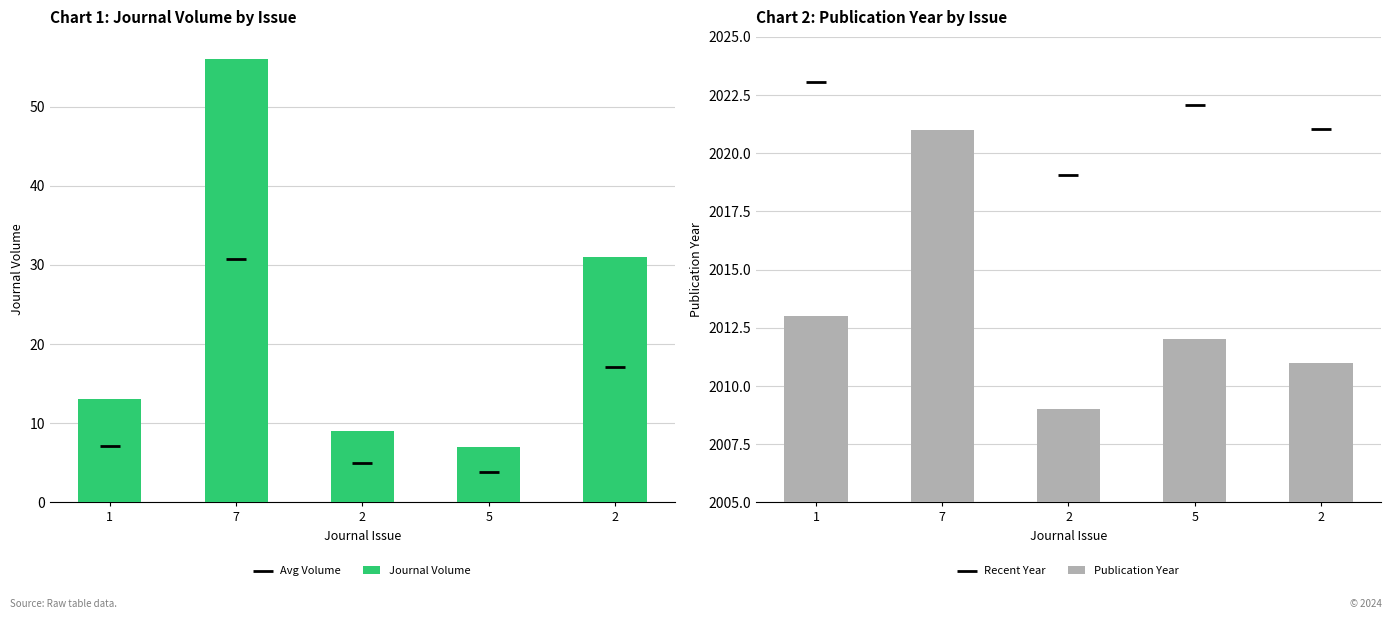

Is the value of Avg Volume at 2 greater than the value of Recent Year at 2?

No